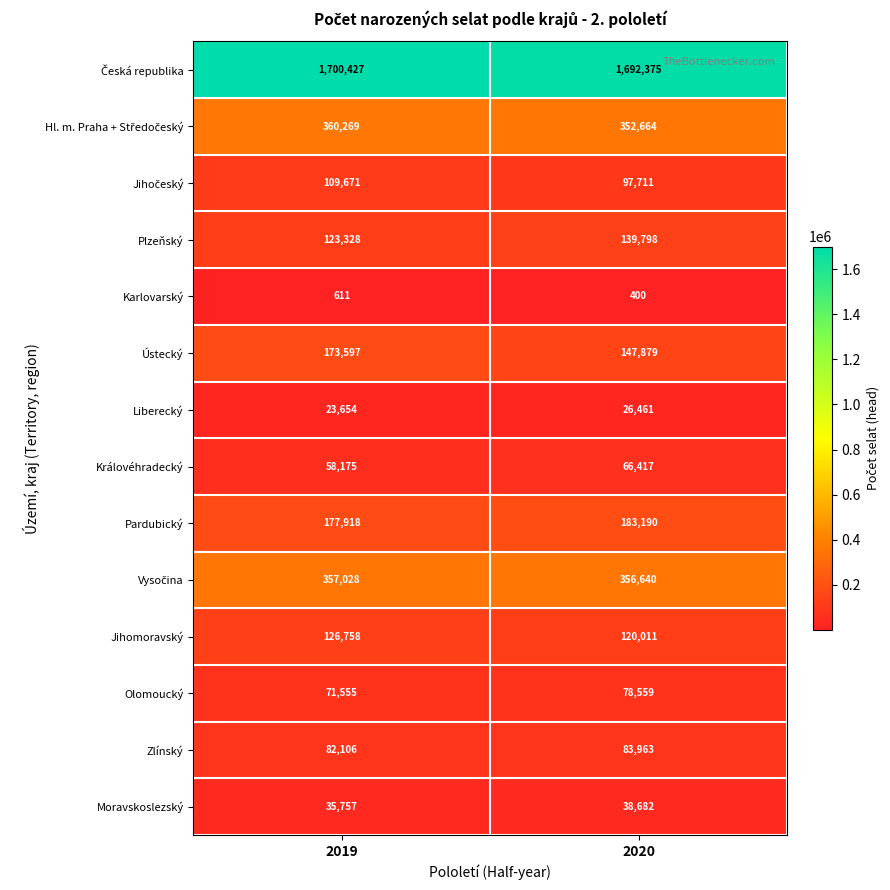

What is the spread (max minus min) of values at 2019?

1699816